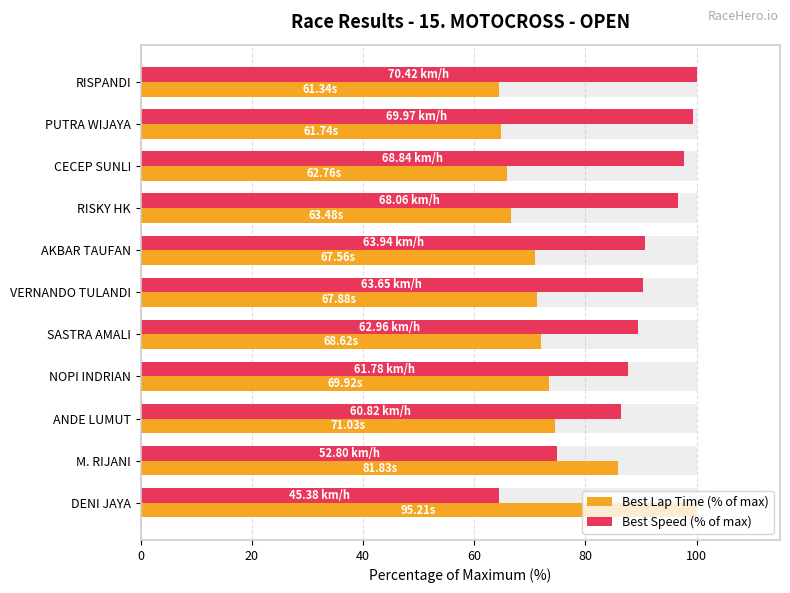

List the series in order of their peak value, highest first.

Best Lap Time (% of max), Best Speed (% of max)